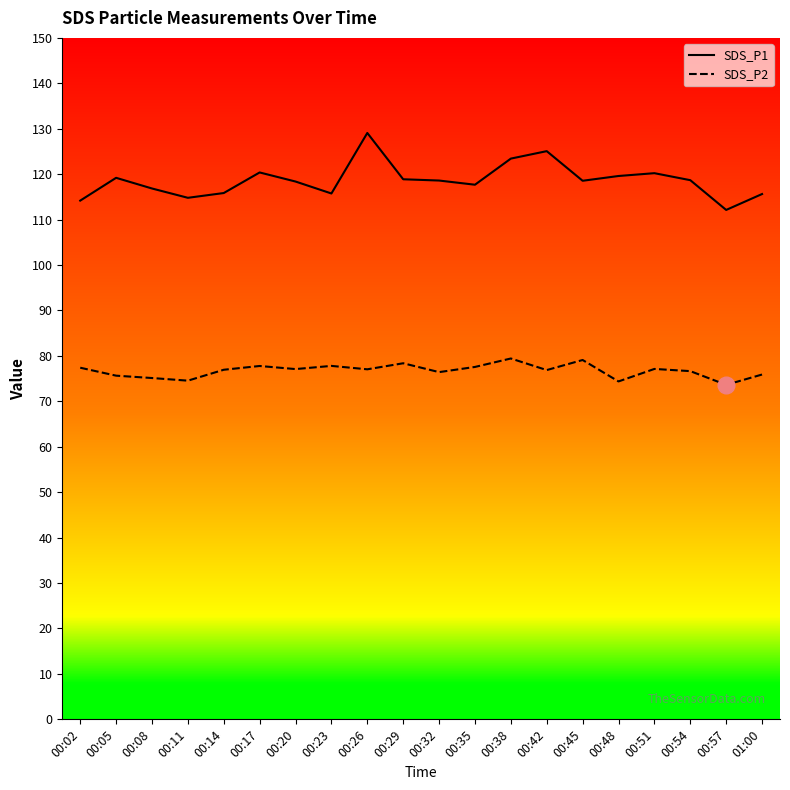

The value of SDS_P1 at 00:29 is 118.9. True or false?

True